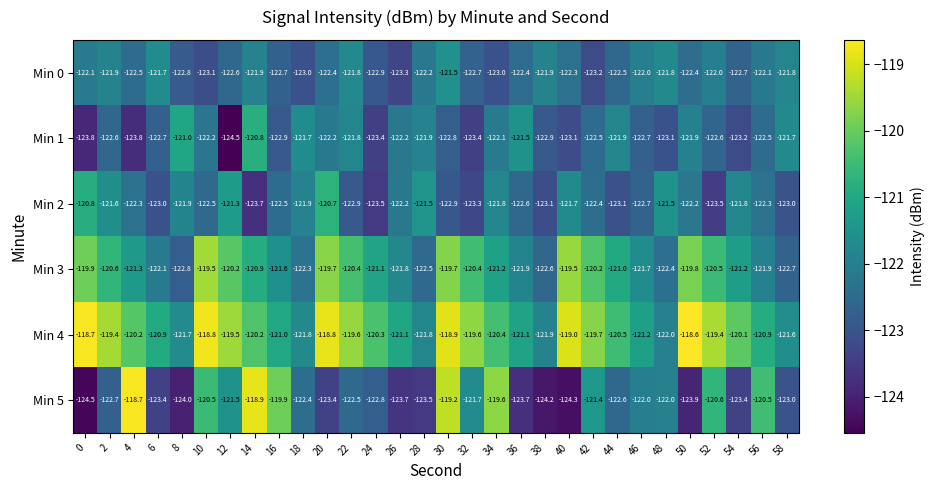

List the series in order of their peak value, highest first.

Min 4, Min 5, Min 3, Min 2, Min 1, Min 0